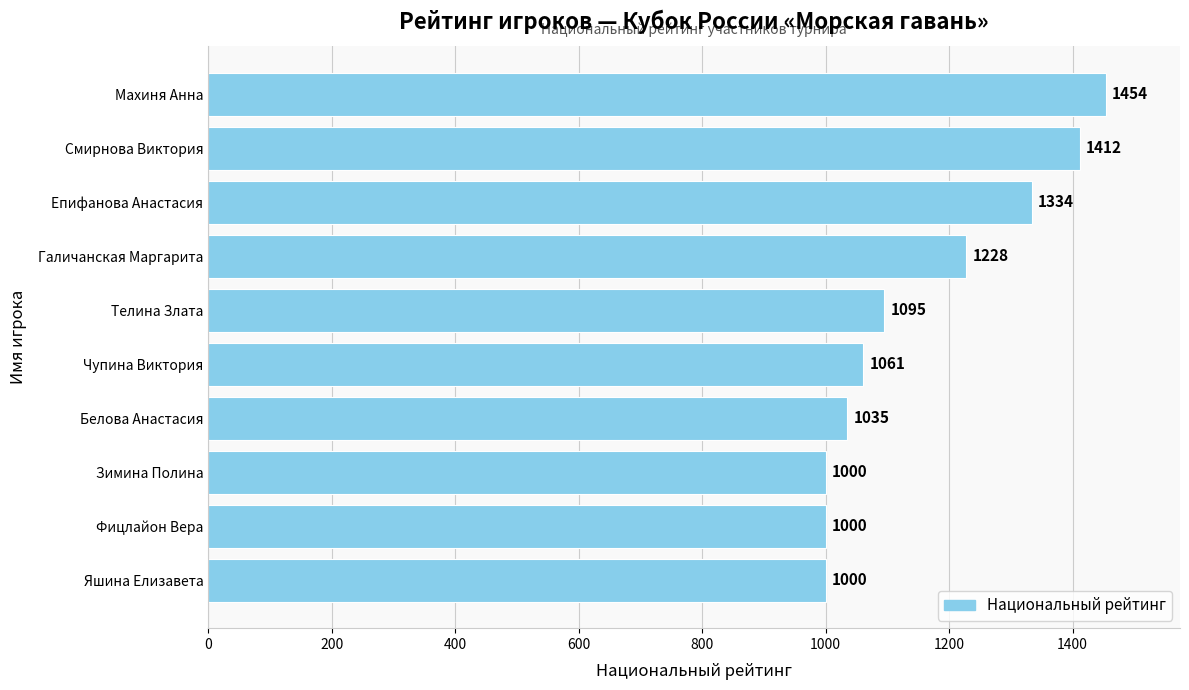

What is the ratio of the value at Епифанова Анастасия to the value at Махиня Анна?

0.9